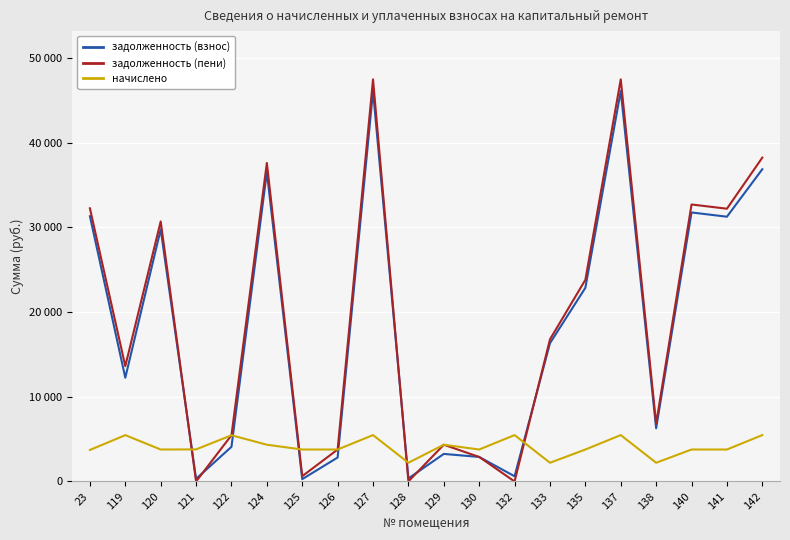

True or false: задолженность (взнос) has more than 0 interior local peaks.

True